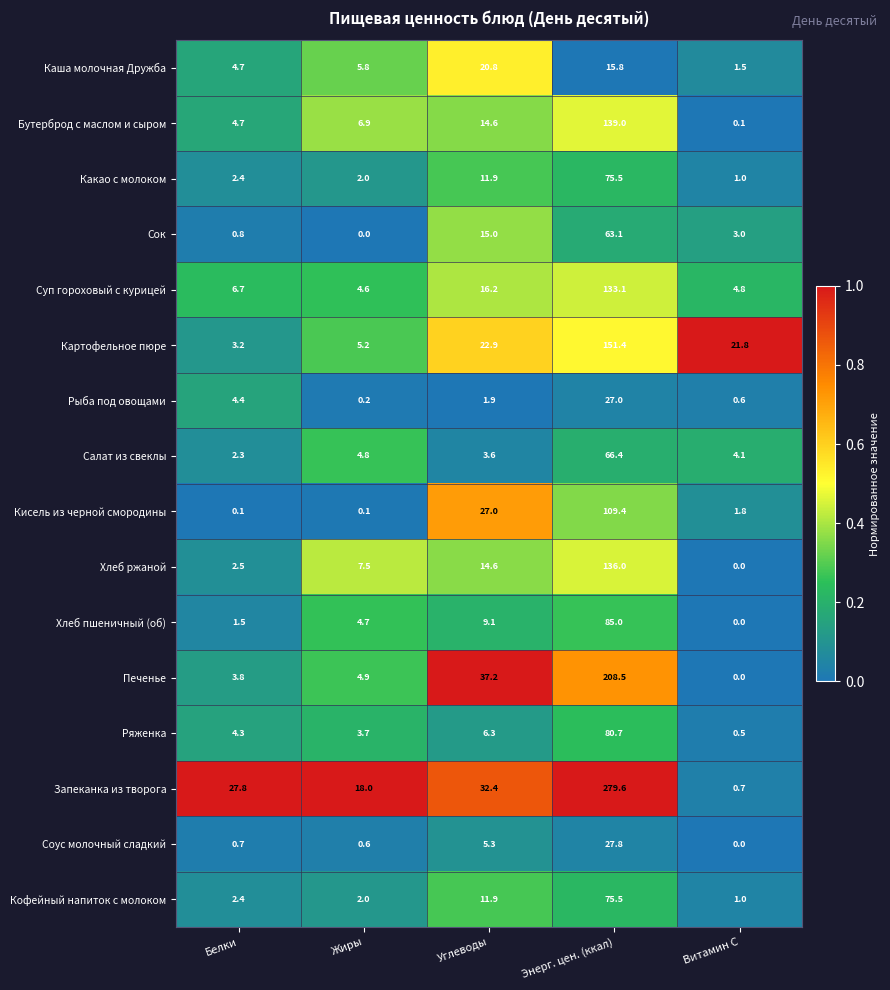

Which series has the largest range (max minus min)?

Запеканка из творога